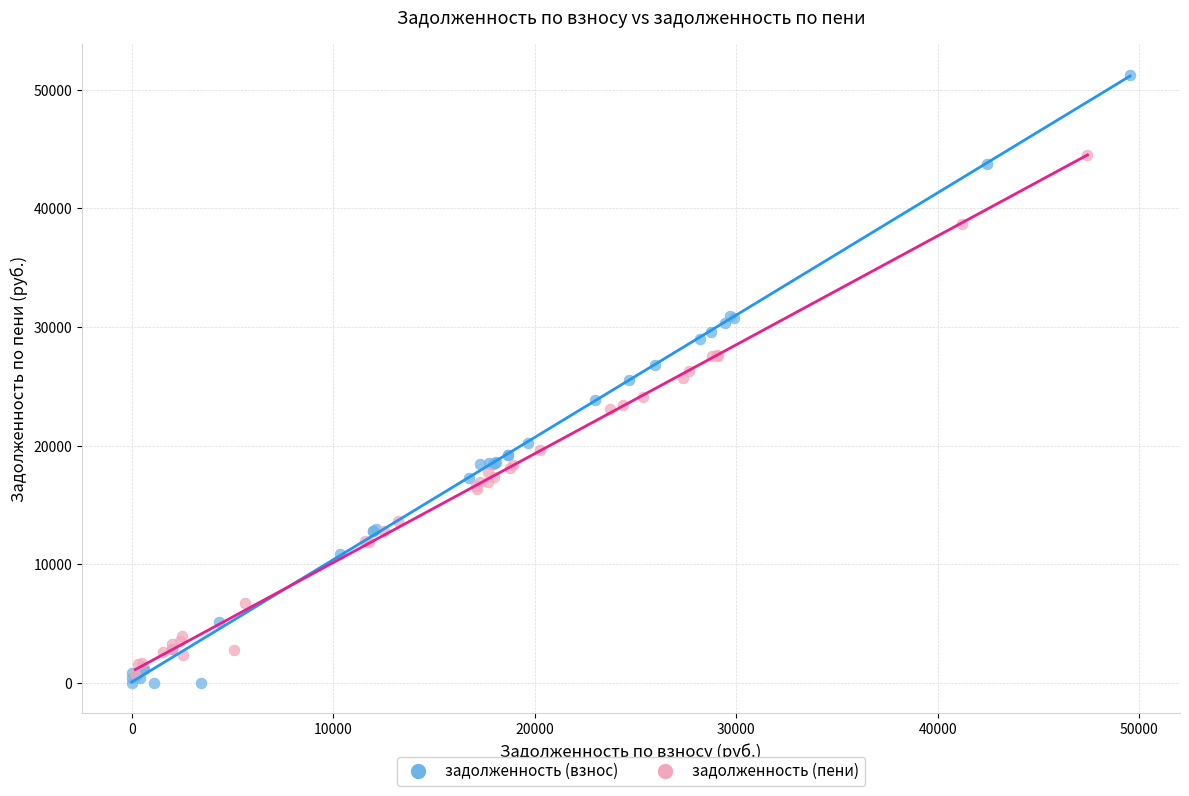

Which series has the largest Y range (max minus min)?

задолженность (взнос)